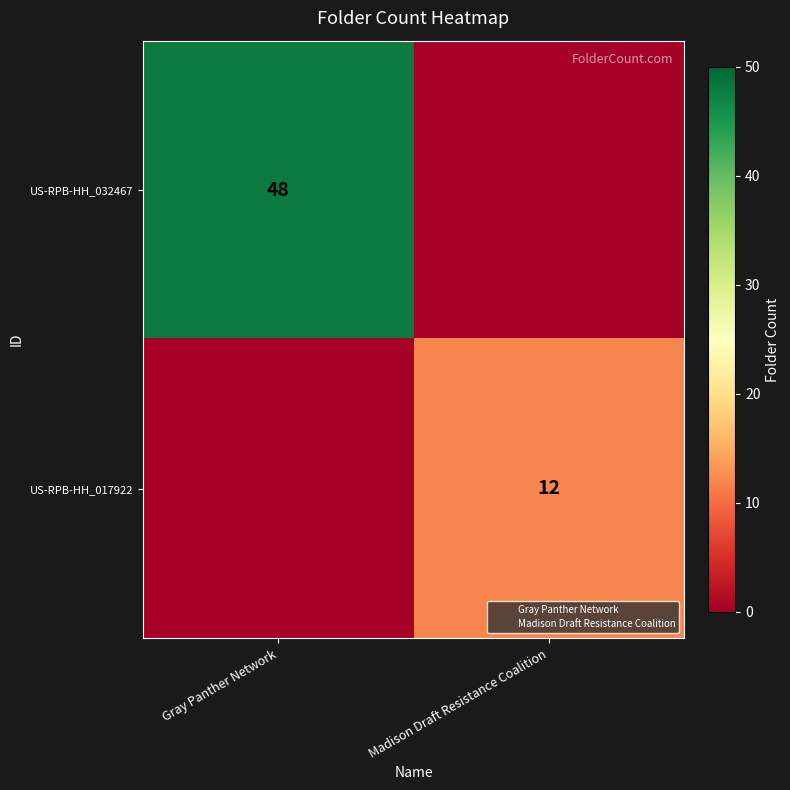

The US-RPB-HH_032467 series shows 26 at Gray Panther Network. True or false?

False